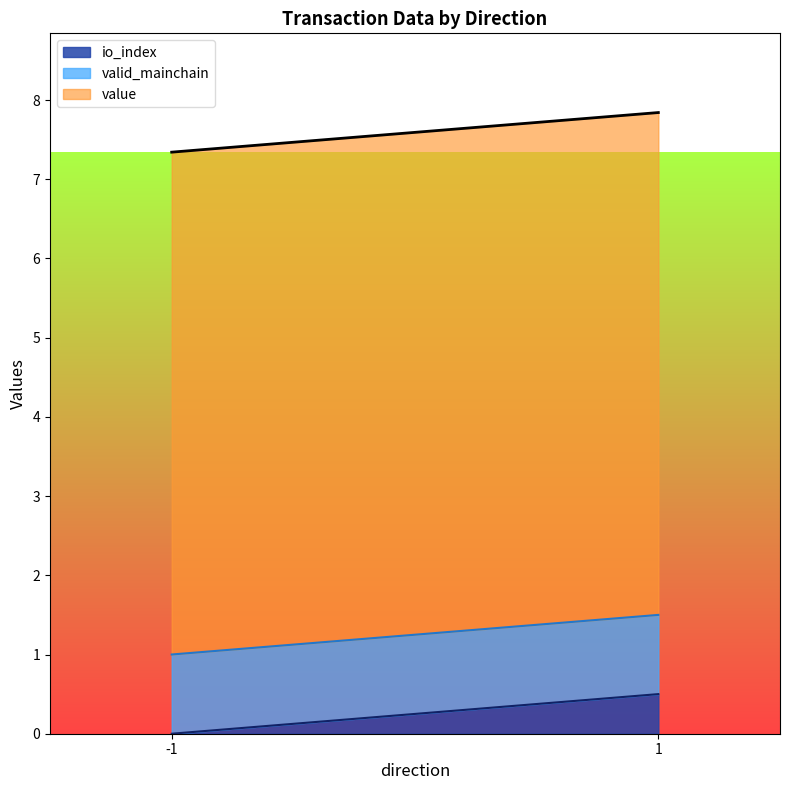

Is it true that valid_mainchain equals 1.0 at -1?

True